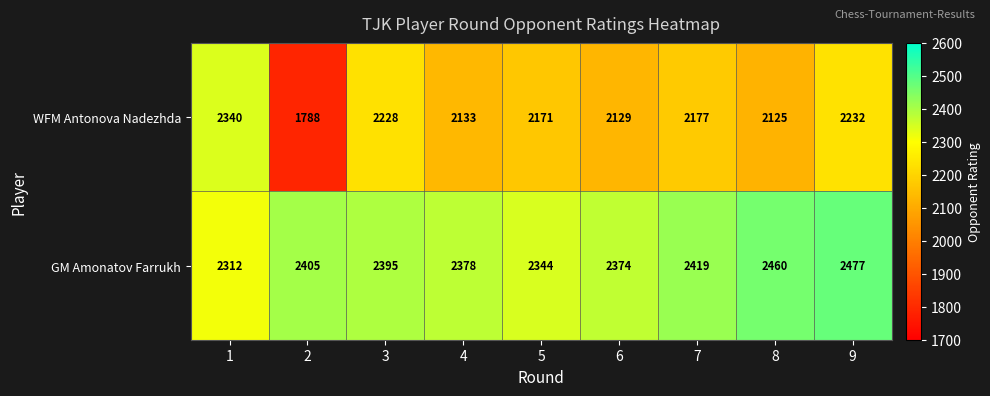

Where is WFM Antonova Nadezhda nearest to the value 2064?

8